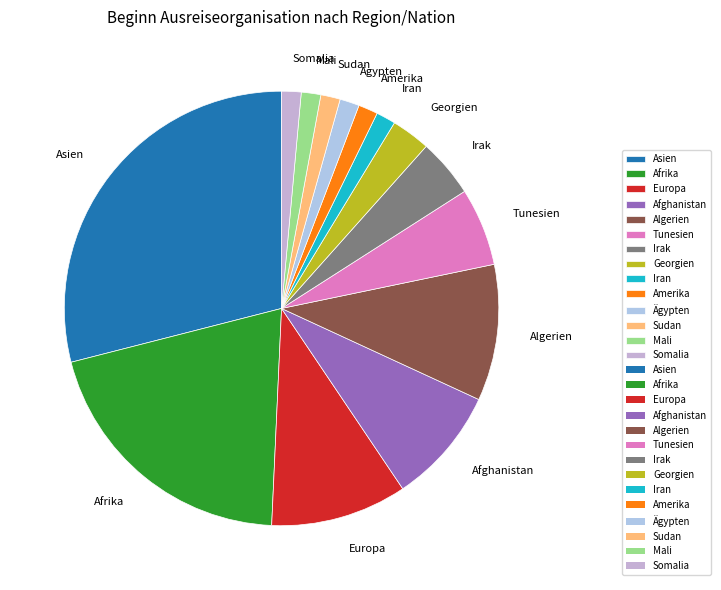

Between Somalia and Afrika, which is larger?

Afrika